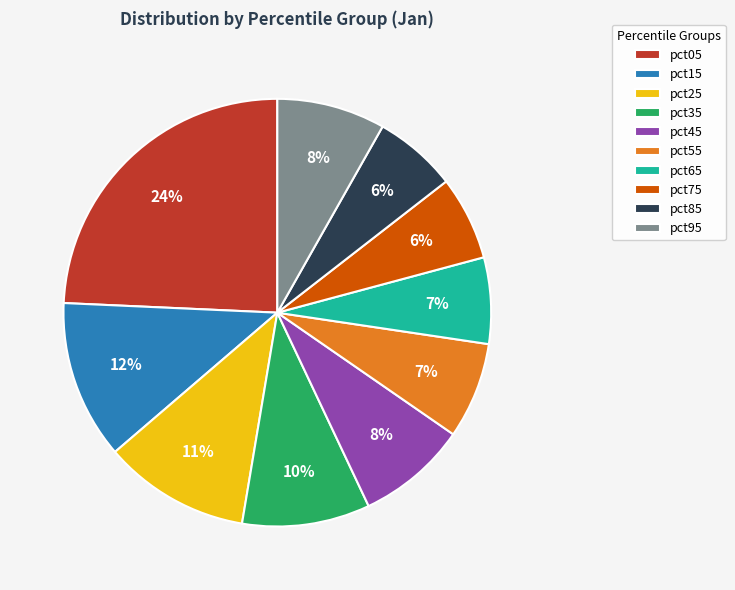

How many segments does this pie chart have?

10